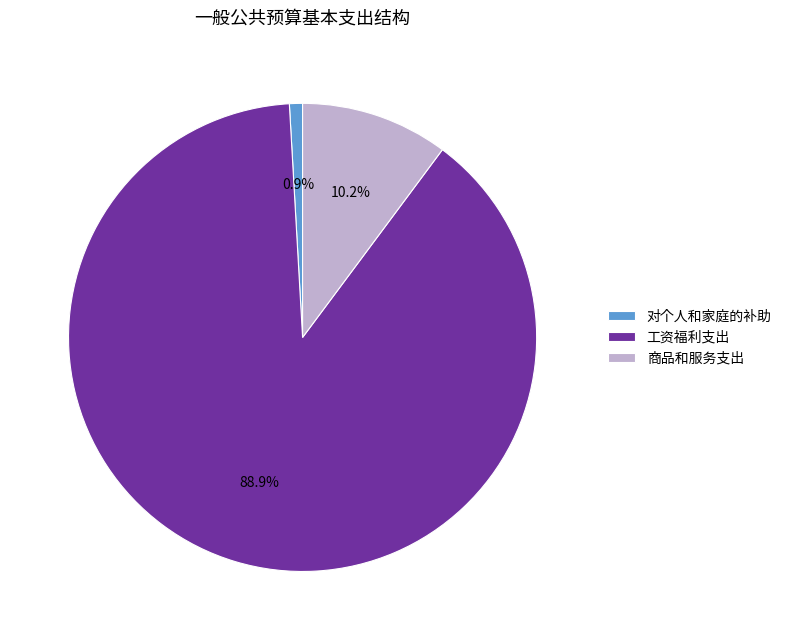

Does any single category account for the majority?

Yes